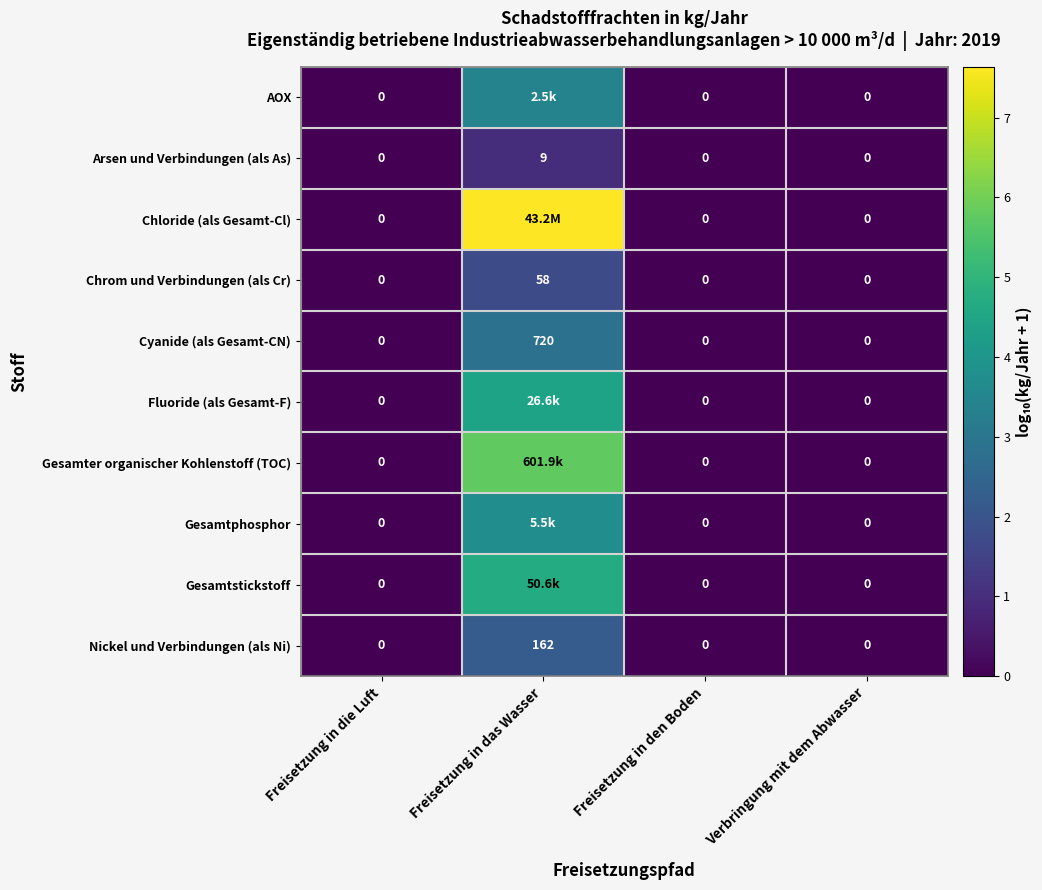

How many positive values does the Arsen und Verbindungen (als As) series have?

1